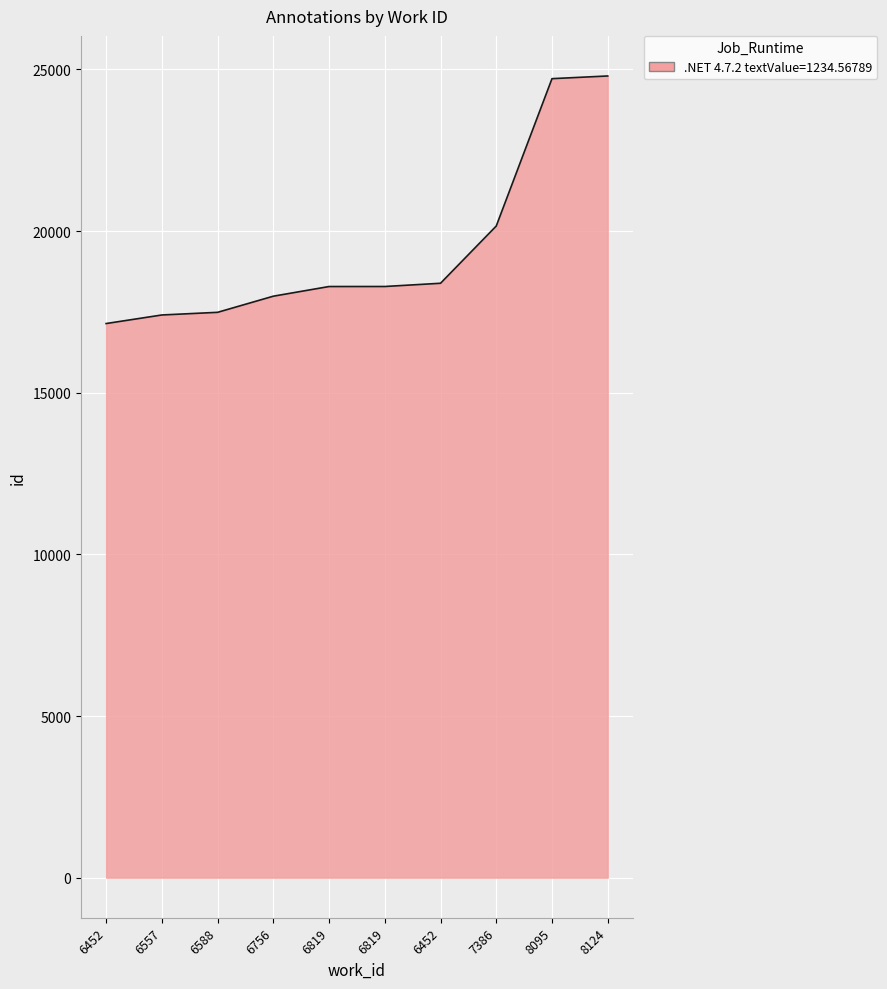

Does the chart have visible grid lines?

Yes